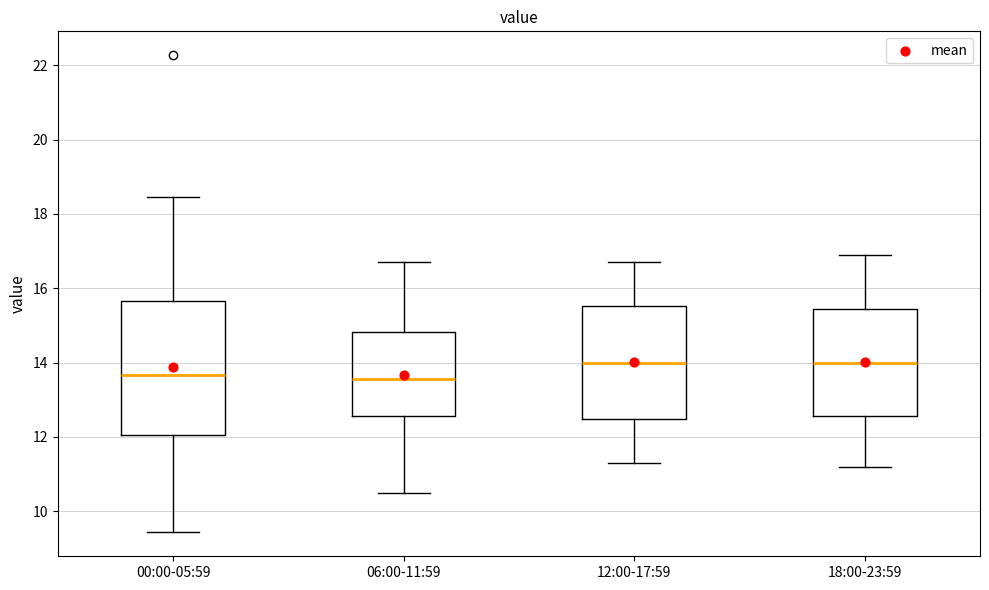

Reading left to right, transcribe this box plot: for each box, give where its median line is, the range the box spans, and where its two whiskers end, as read against the y-axis. The values are not printed on the chart, so give them approximately, as read against the axis.

00:00-05:59: median 13.6, box 12.0 to 15.6, whiskers 9.4 to 18.4
06:00-11:59: median 13.6, box 12.6 to 14.8, whiskers 10.6 to 16.8
12:00-17:59: median 14.0, box 12.4 to 15.6, whiskers 11.4 to 16.8
18:00-23:59: median 14.0, box 12.6 to 15.4, whiskers 11.2 to 17.0